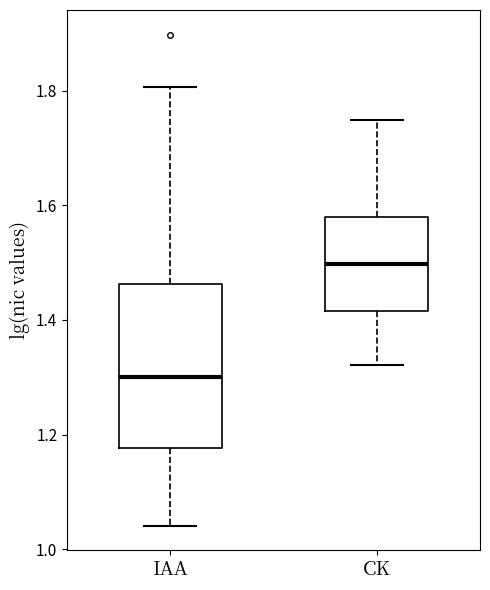

Which box is the tallest, from its lower edge to its upper edge?

IAA